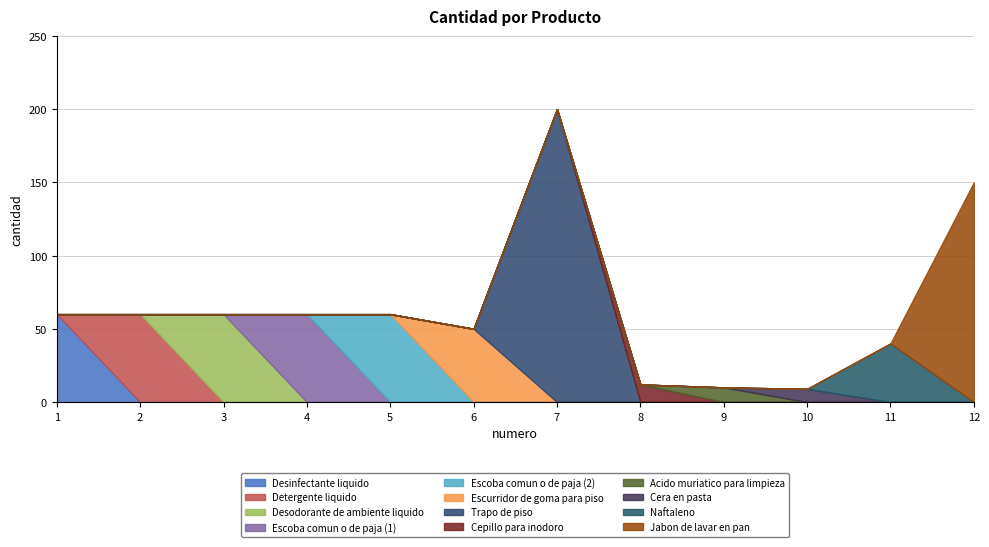

Is it true that the value at 8 is 12?

True